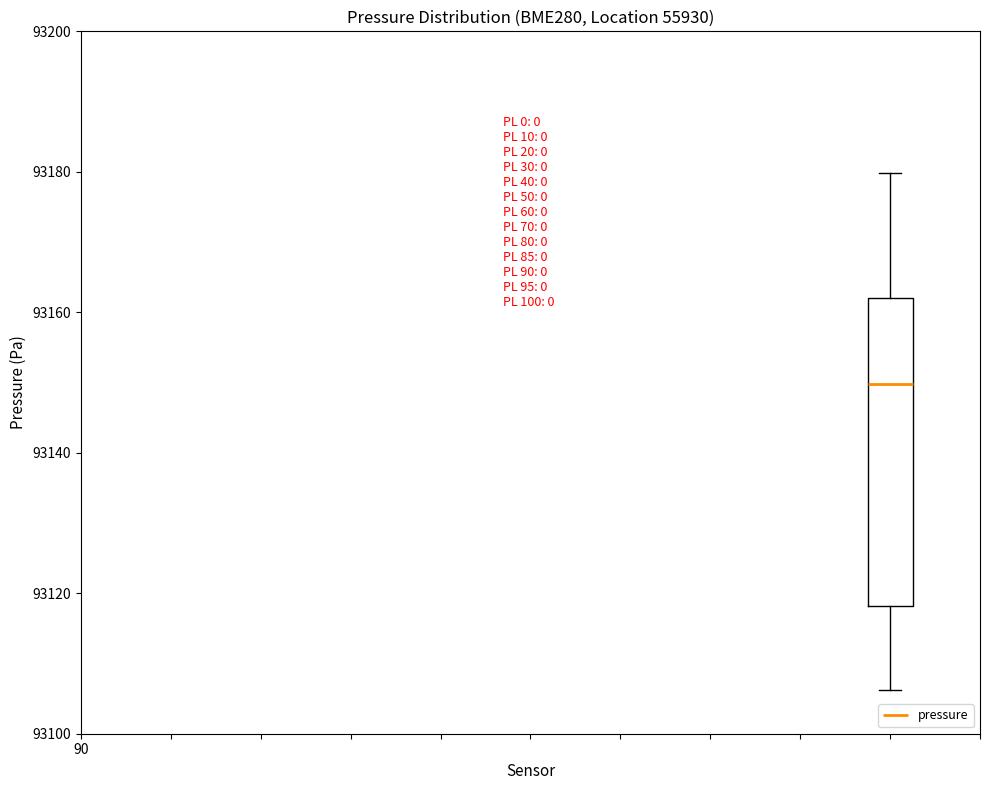

Transcribe this box plot: give where the median line is, the range the box spans, and where the two whiskers end, as read against the y-axis. The values are not printed on the chart, so give them approximately, as read against the axis.

median 93150, box 93118 to 93162, whiskers 93106 to 93180